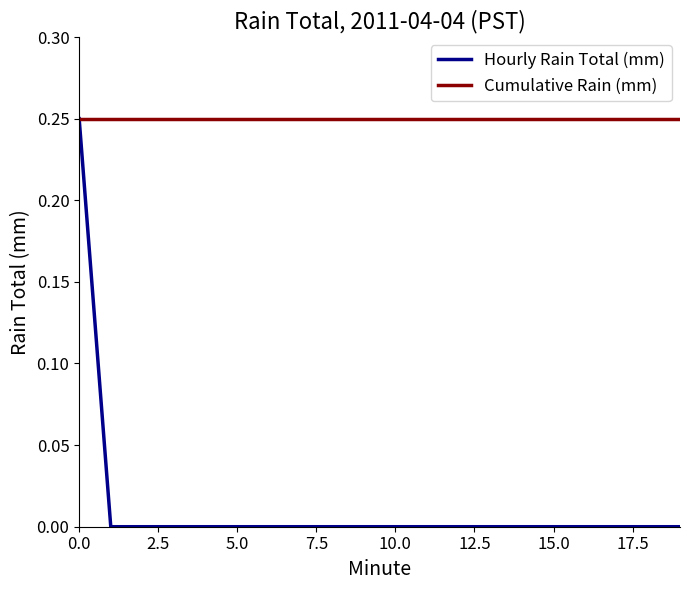

Which series has the widest spread of values?

Hourly Rain Total (mm)